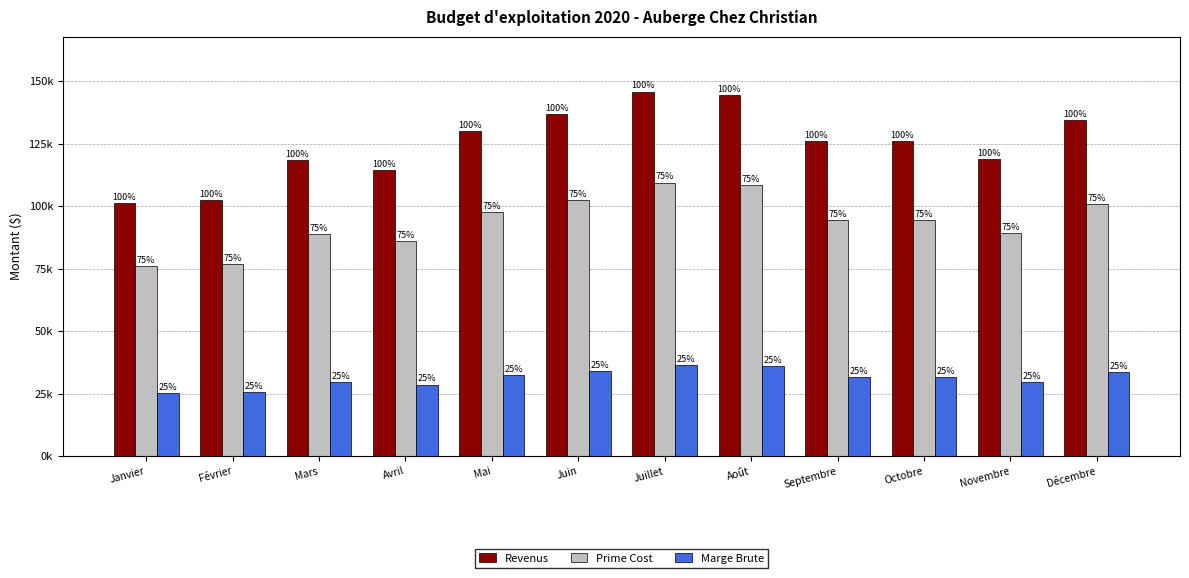

What is the smallest value displayed?

25350.0